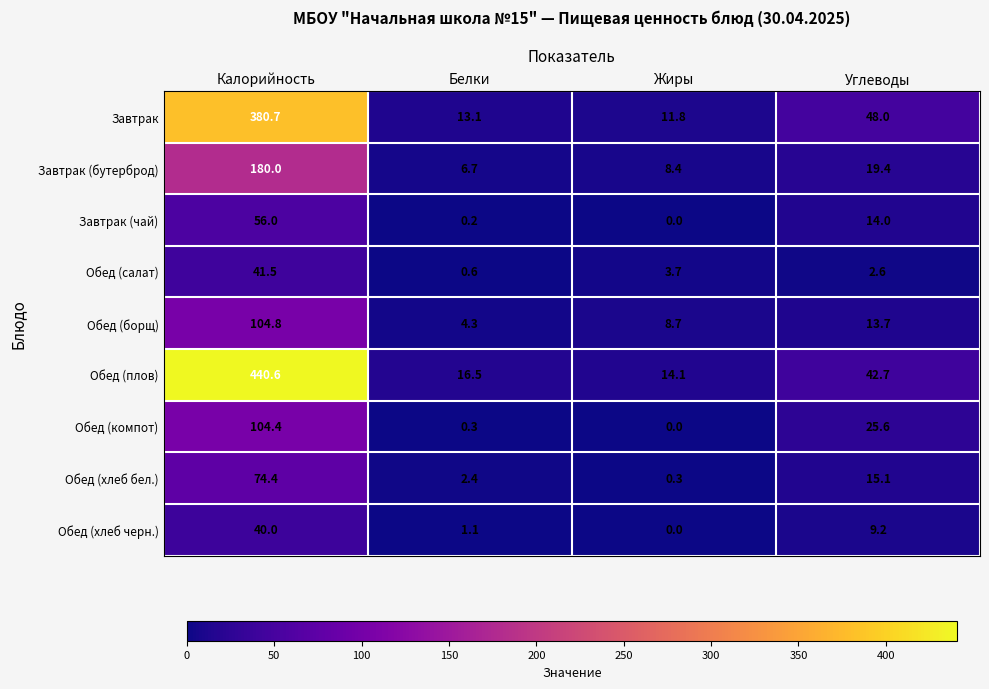

Between Жиры and Углеводы, which series saw the biggest shift?

Завтрак